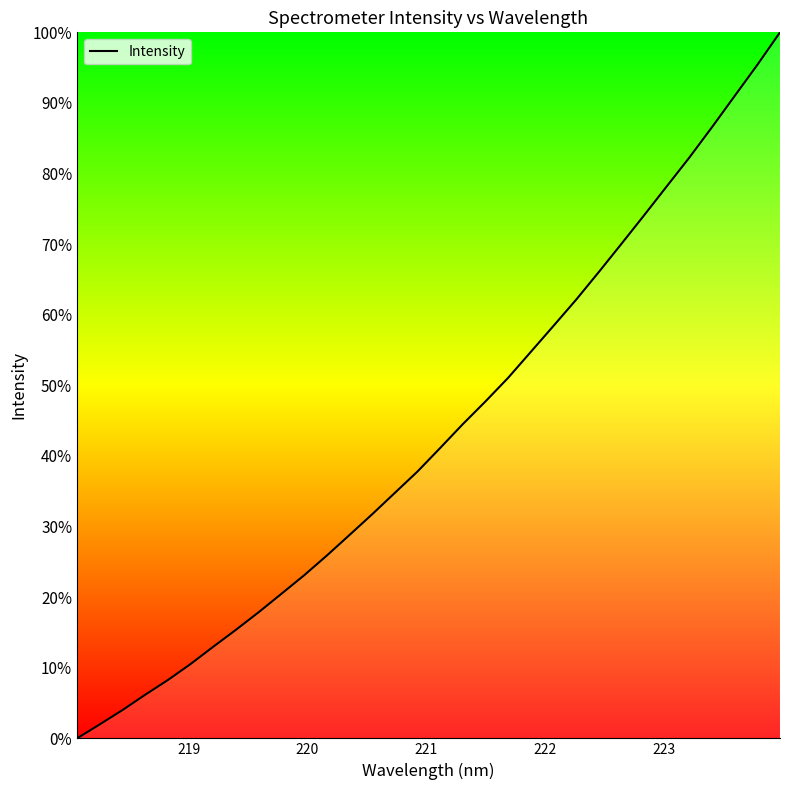

What is the greatest value displayed?

100.0